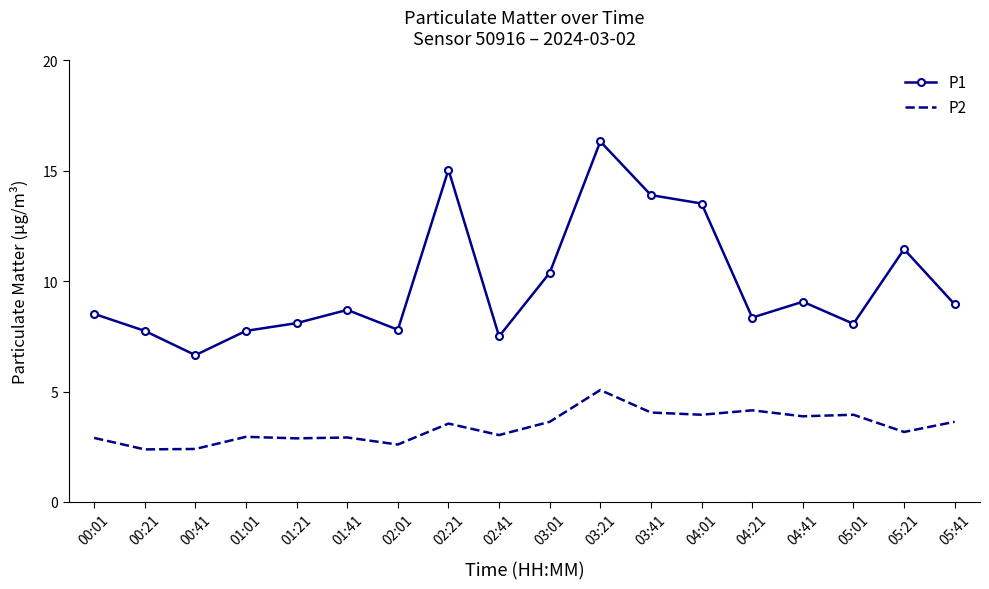

Where is the first local maximum for P1?

01:41